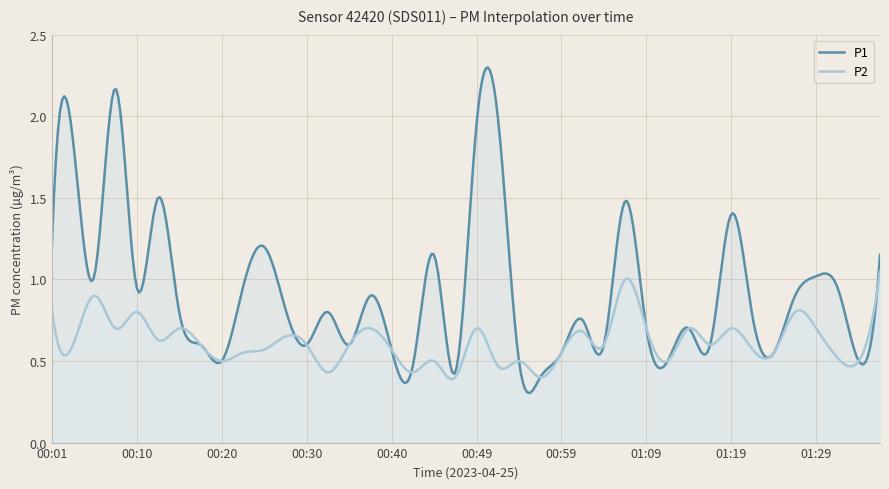

Reading right to left, transcribe all the data shown in this chart.

P1: 1.1	0.5	0.9	1.0	0.9	0.6	0.8	1.4	0.6	0.7	0.5	0.7	1.5	0.6	0.8	0.6	0.4	0.5	2.0	1.9	0.4	1.1	0.5	0.6	0.9	0.6	0.8	0.6	0.8	1.2	0.9	0.5	0.6	0.8	1.5	0.9	2.2	1.0	1.9	1.2
P2: 1.1	0.5	0.5	0.7	0.8	0.6	0.6	0.7	0.6	0.7	0.5	0.7	1.0	0.6	0.7	0.6	0.4	0.5	0.5	0.7	0.4	0.5	0.4	0.6	0.7	0.6	0.4	0.6	0.7	0.6	0.6	0.5	0.6	0.7	0.6	0.8	0.7	0.9	0.6	0.8